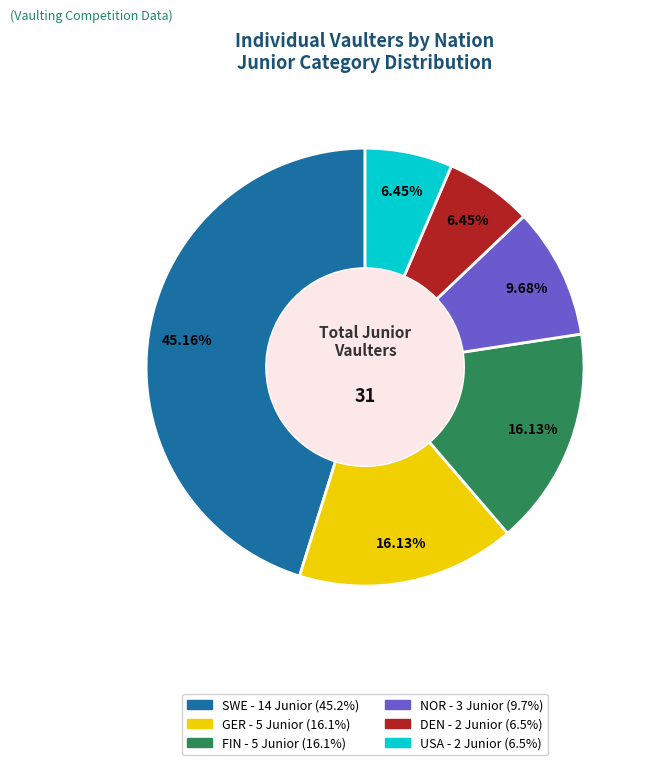

Which category has the biggest portion of the pie?

SWE